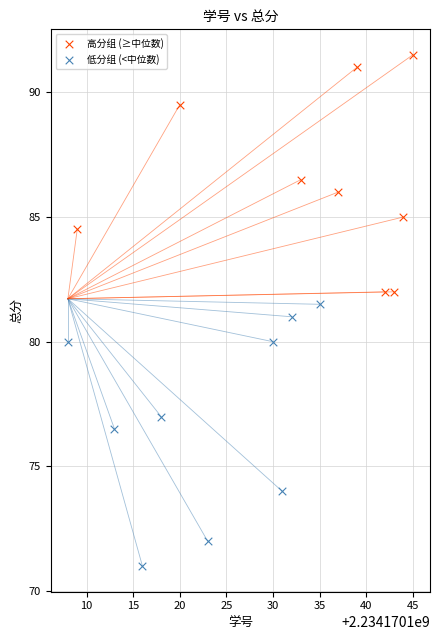

What are all the series names shown in the legend?

高分组 (≥中位数), 低分组 (<中位数)